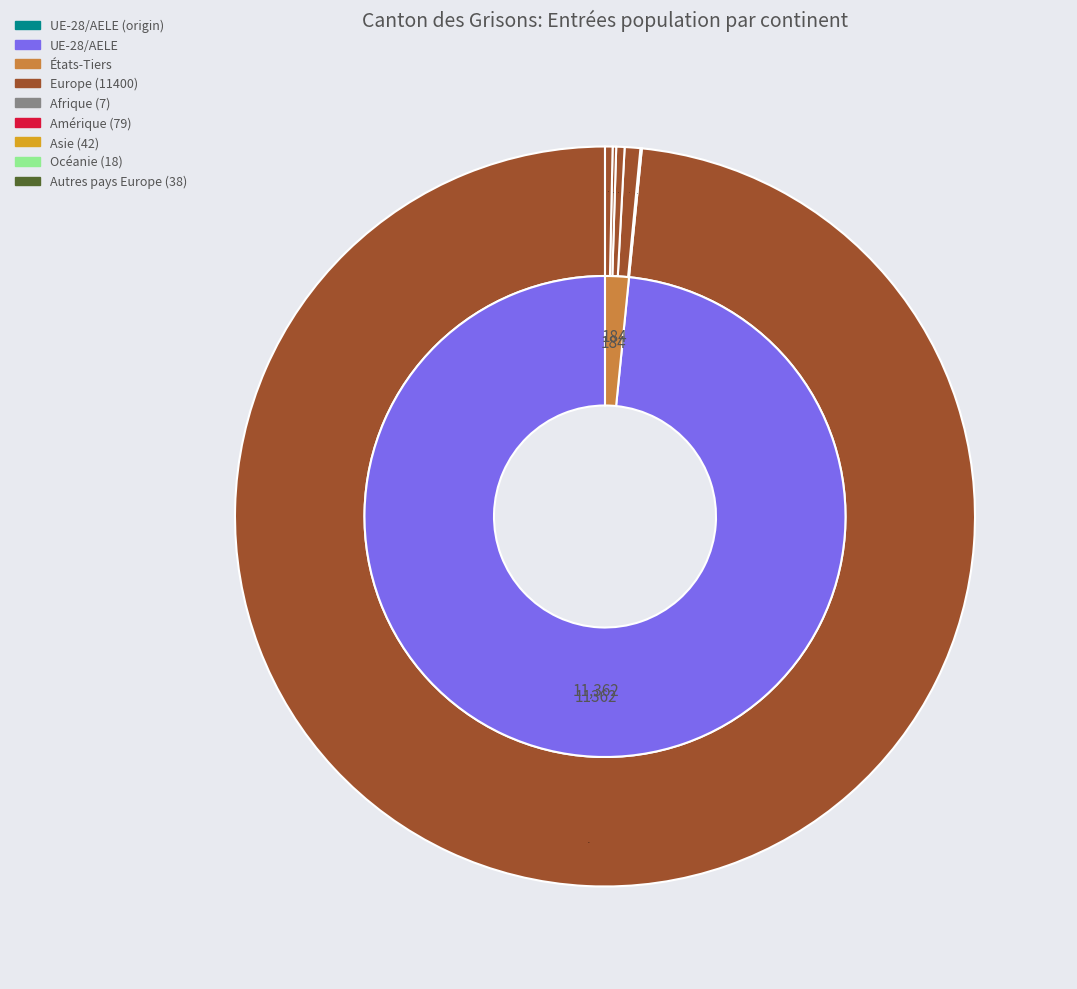

Is it true that Europe is 99% of the pie?

False